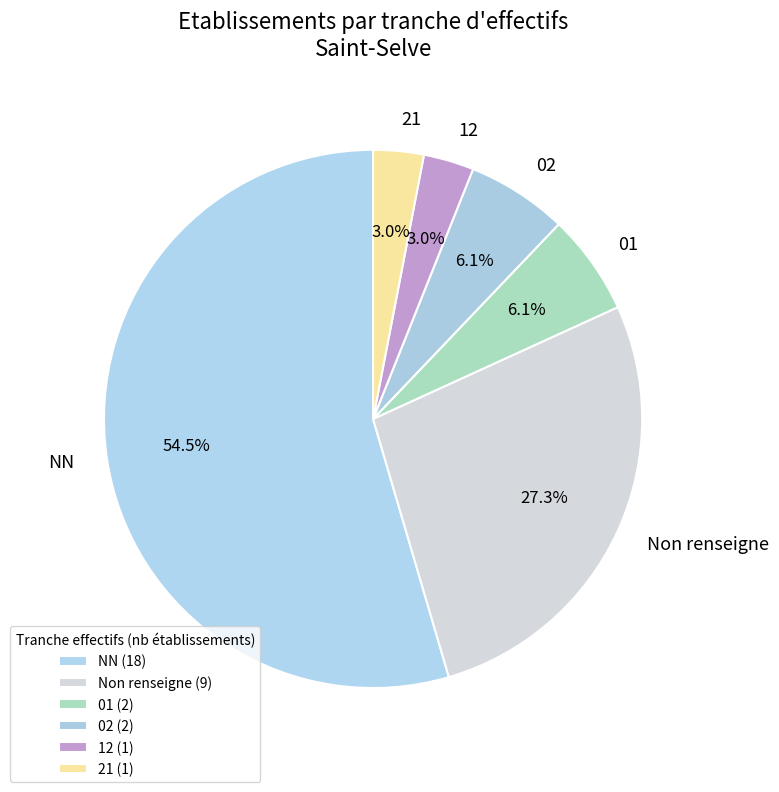

Does 12 account for over 50% of the chart?

No